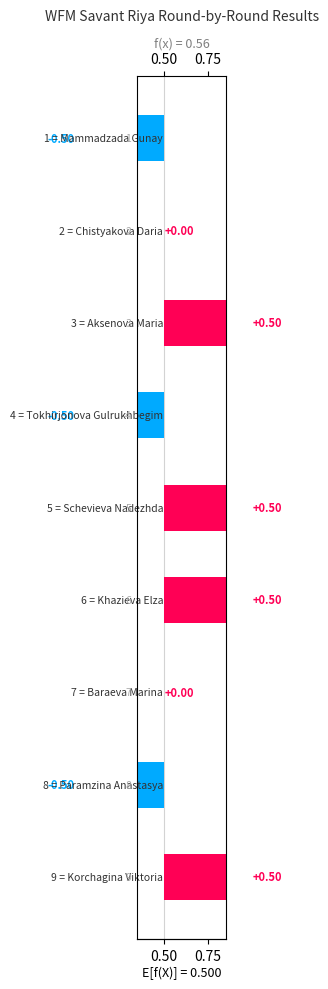

True or false: the data shows 0.5 at 0.75.

True